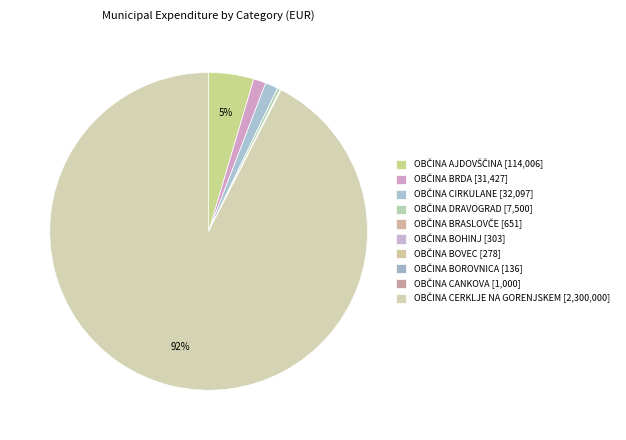

Is OBČINA BOHINJ the majority of the pie?

No